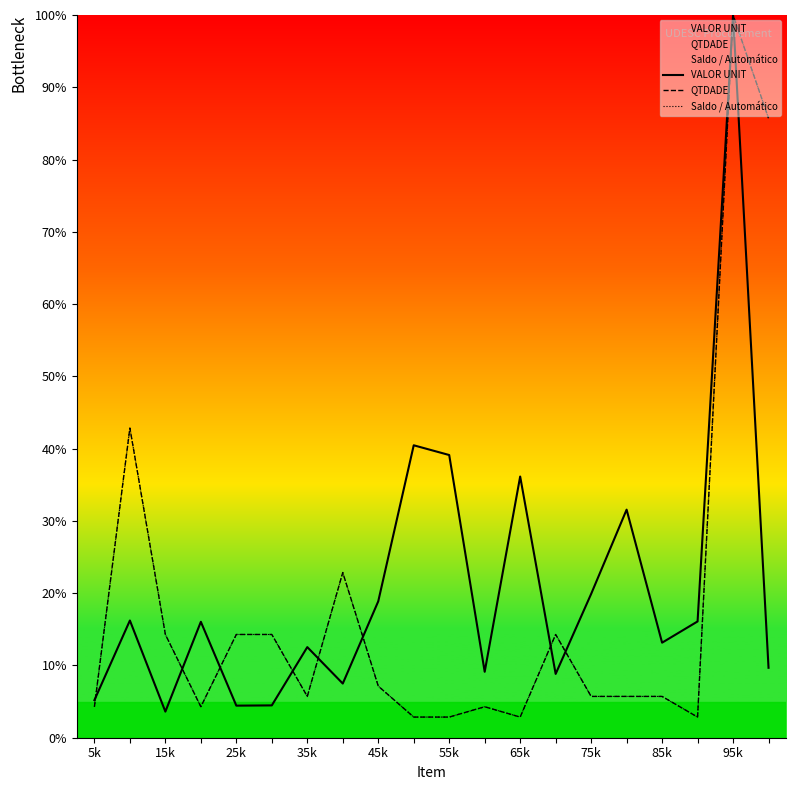

How many categories are shown in the chart?

20